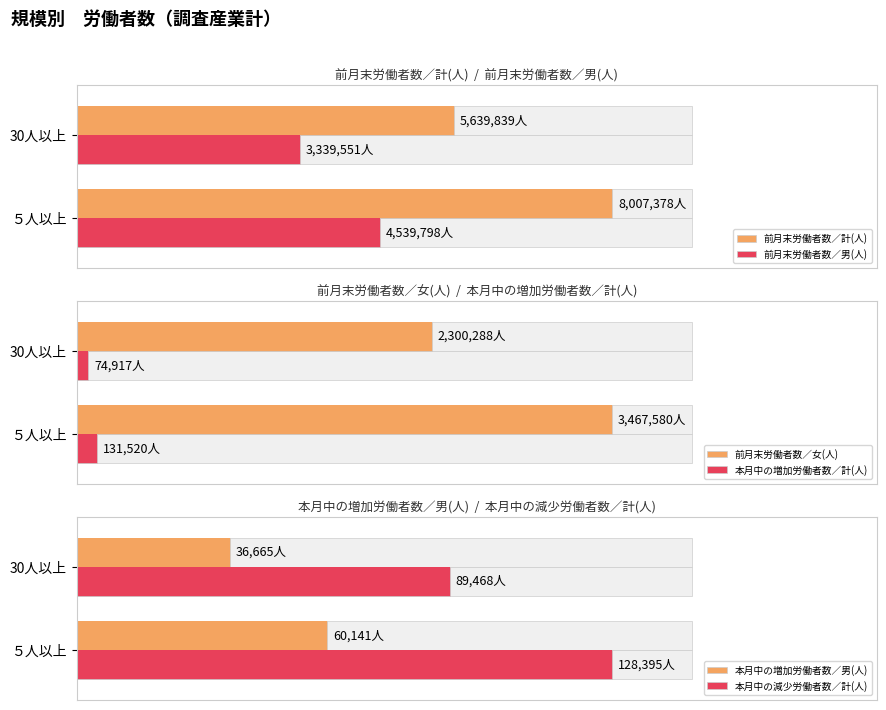

What are all the series names shown in the legend?

前月末労働者数／計(人), 前月末労働者数／男(人), 前月末労働者数／女(人), 本月中の増加労働者数／計(人), 本月中の増加労働者数／男(人), 本月中の減少労働者数／計(人)